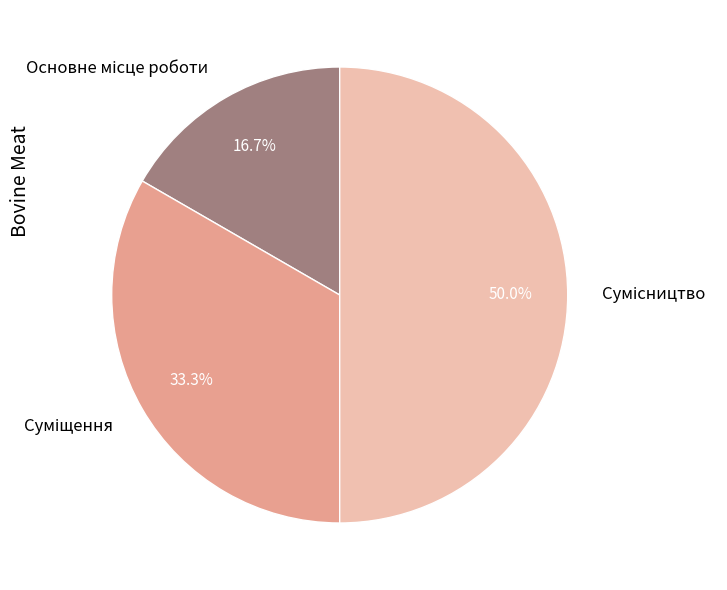

What percentage do Сумісництво and Суміщення together represent?

83.3%